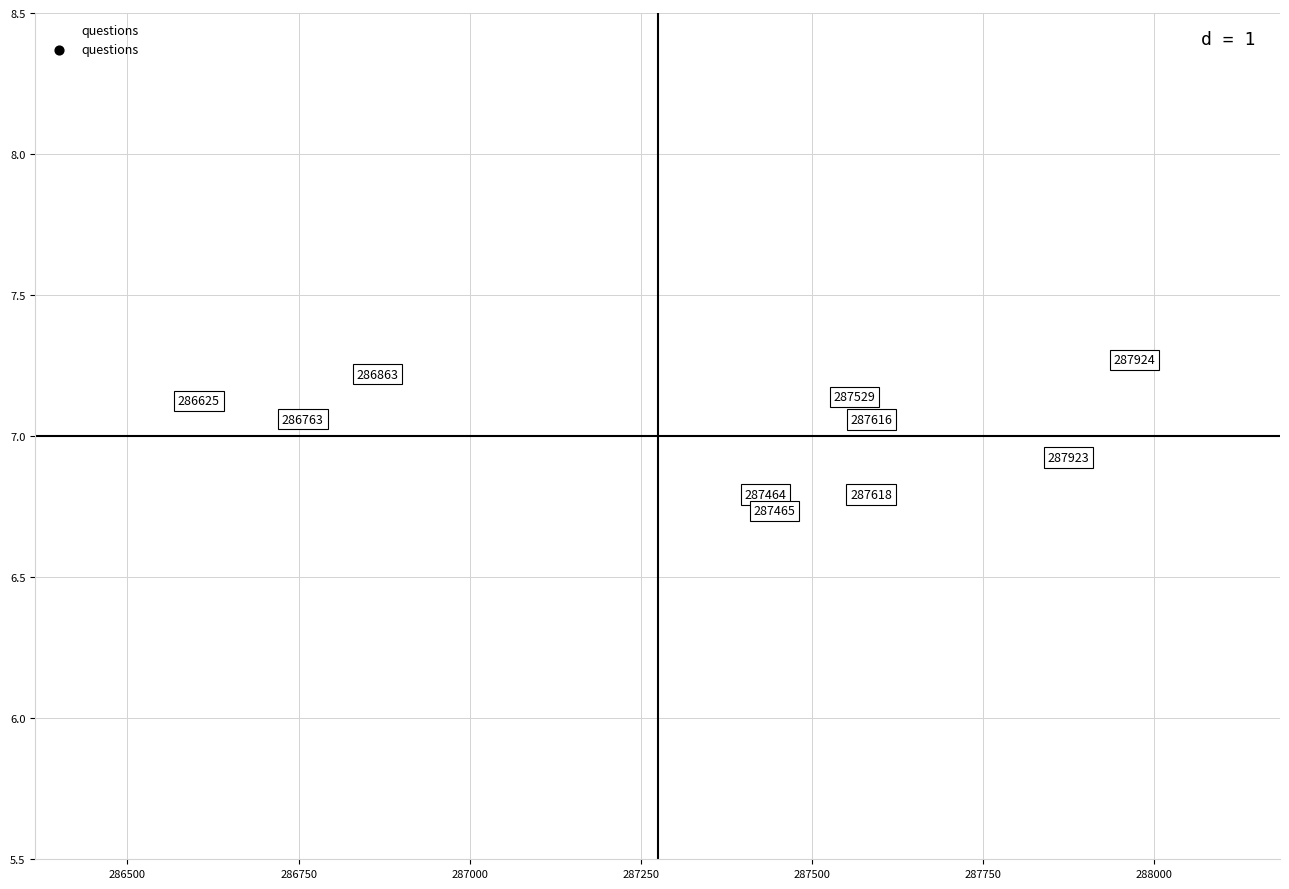

What is the average X value?

287368.5